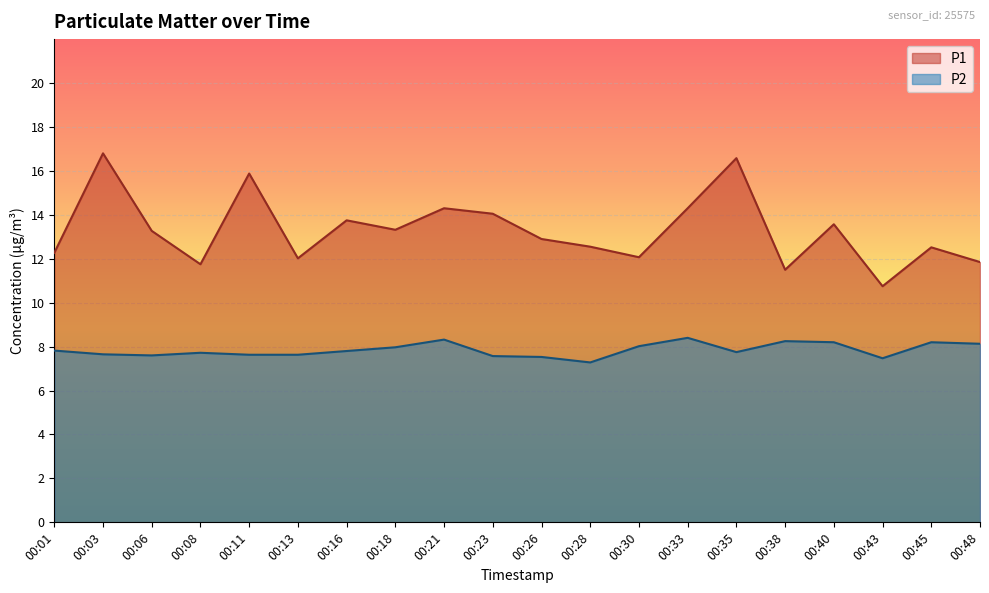

At which category does the chart reach its peak across all series?

00:03